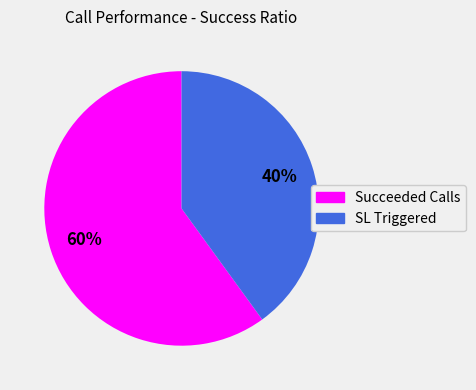

Rank the categories by value from highest to lowest.

Succeeded Calls, SL Triggered